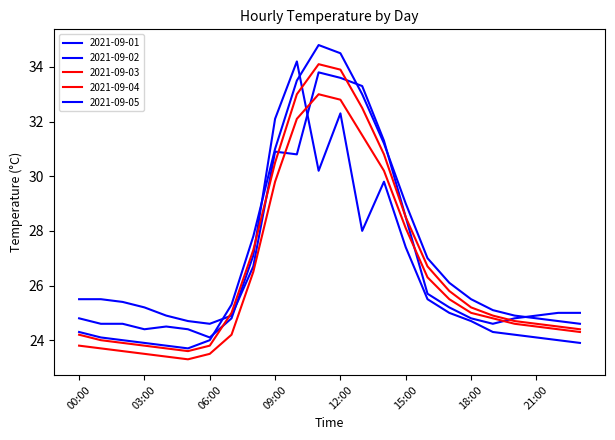

Does the chart have visible grid lines?

No